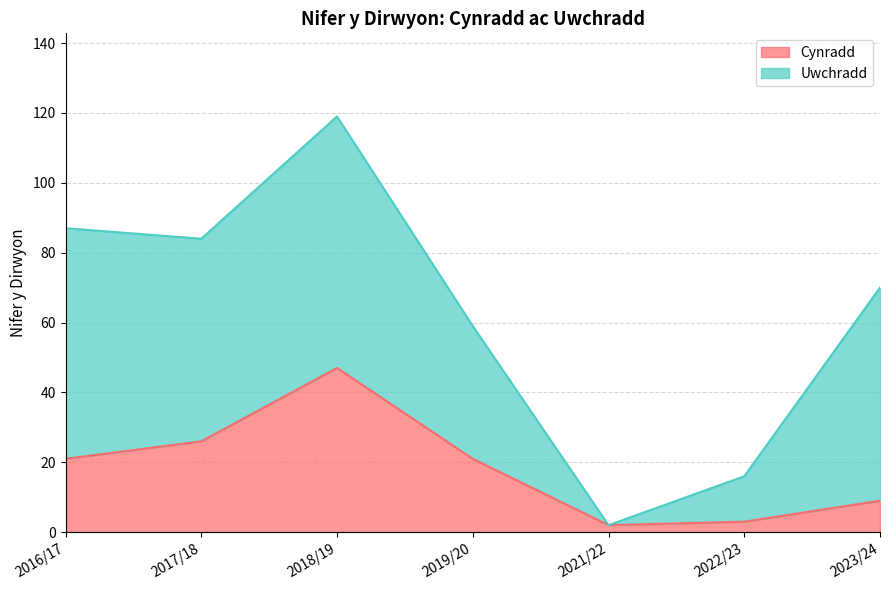

What is the label of the 4th point from the left?

2019/20